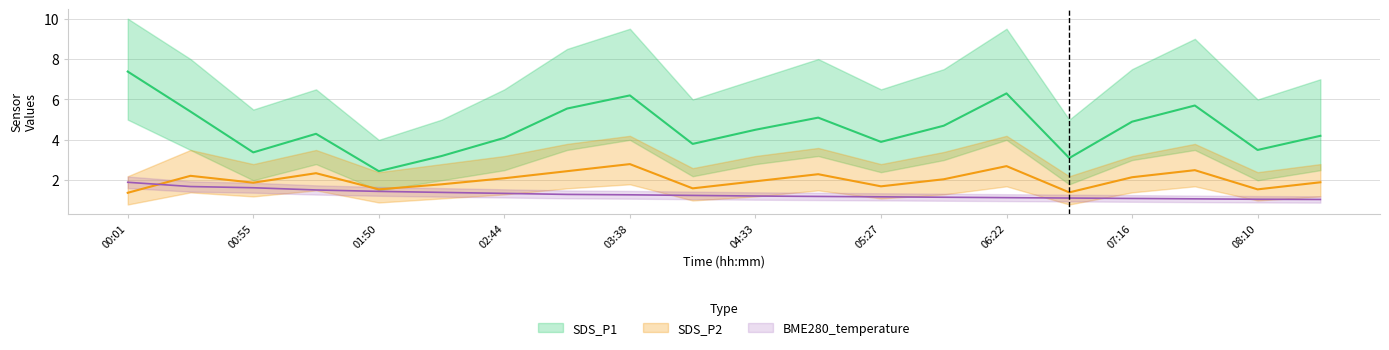

What value does the SDS_P1 series have at 05:00?

5.1